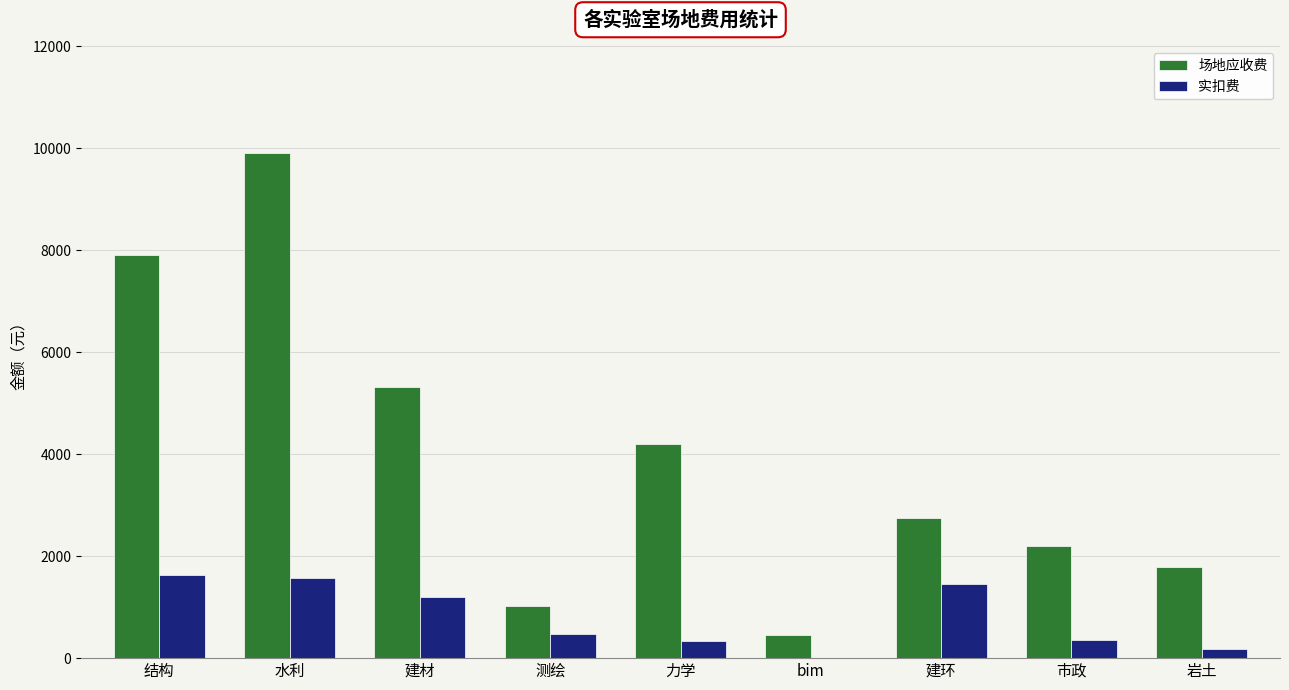

What is the sum of all 实扣费 values?

7186